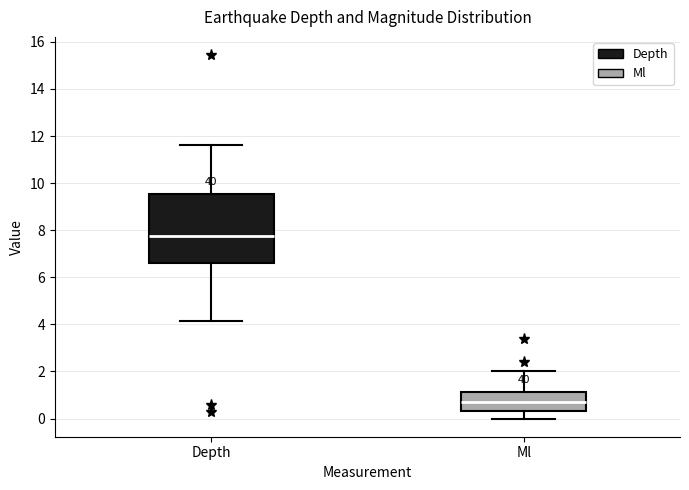

Which box's median line is the highest?

Depth